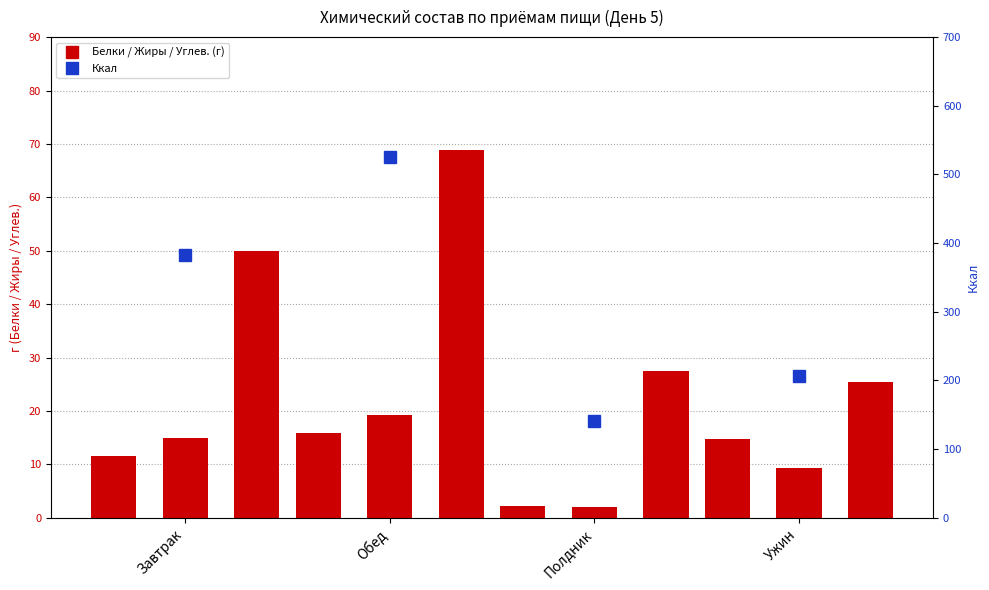

What is the highest value of the Белки series?

15.9